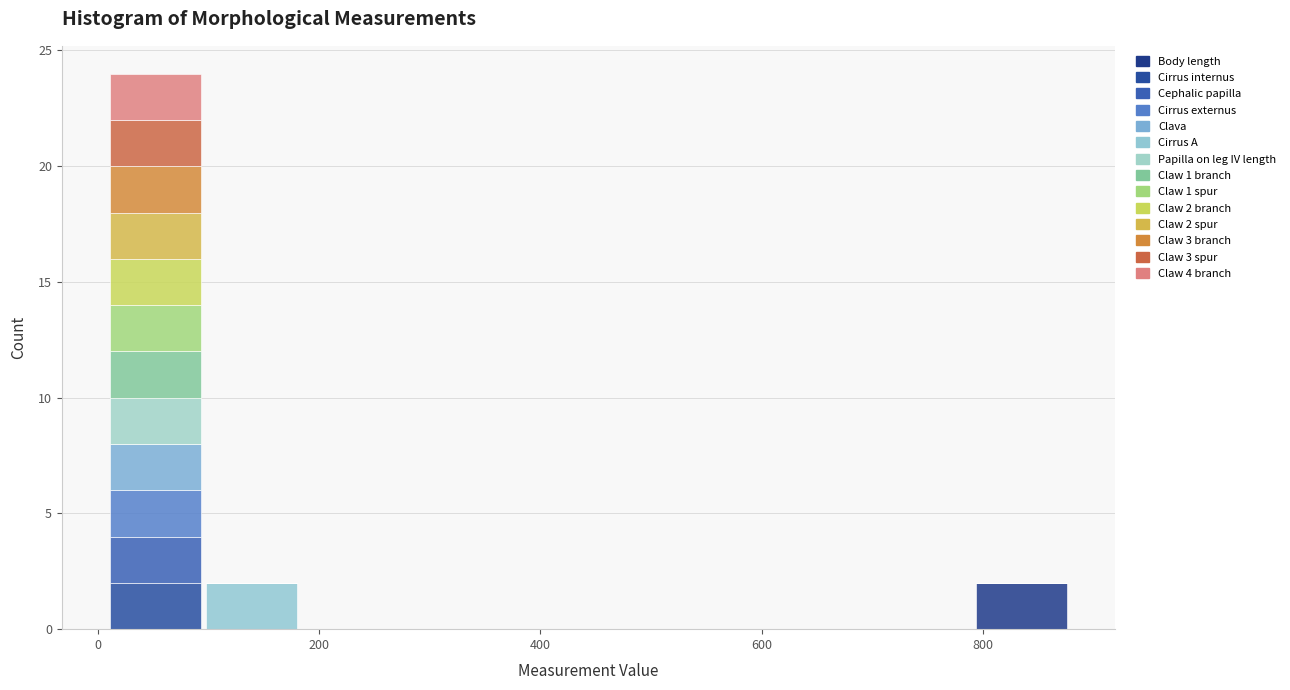

Which range on the x-axis has the tallest stacked bar (by total height)?

0 to 100